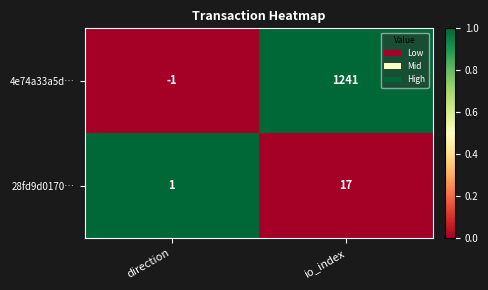

Reading left to right, extract all data points from this chart.

4e74a33a5d…: direction=-1	io_index=1241
28fd9d0170…: direction=1	io_index=17